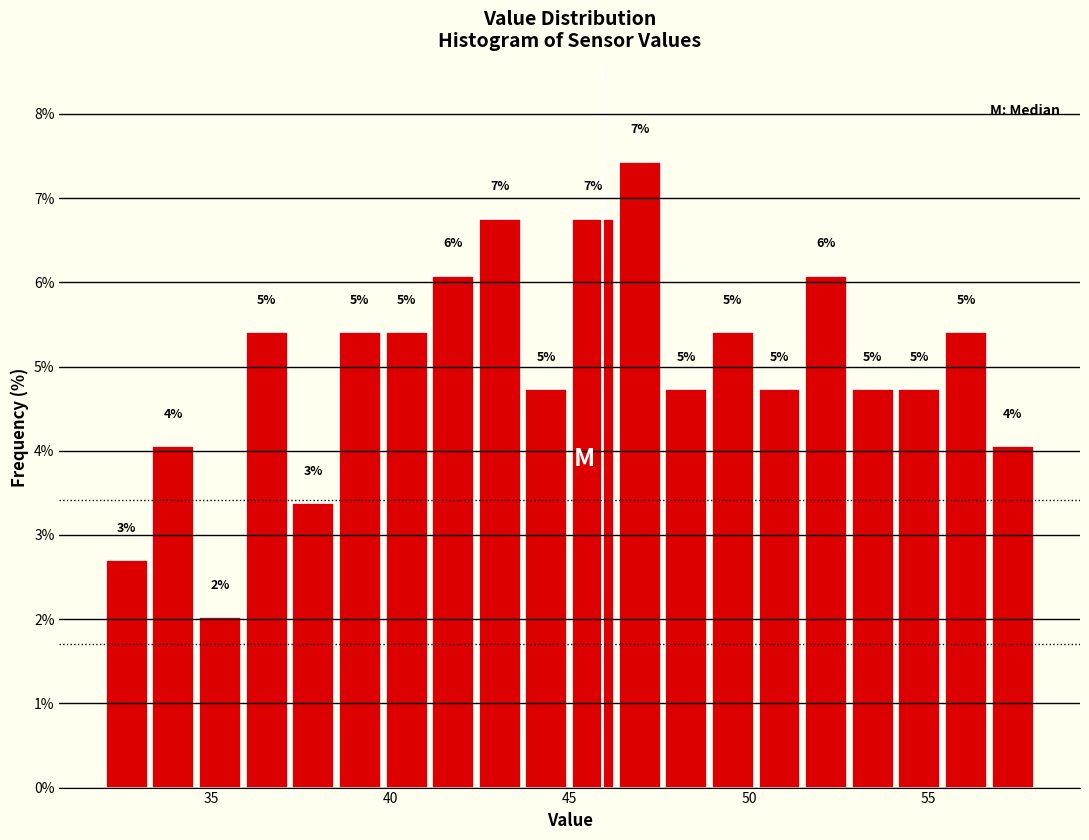

Read against the x-axis, roughly where is the centre of the tallest bar?

47.0